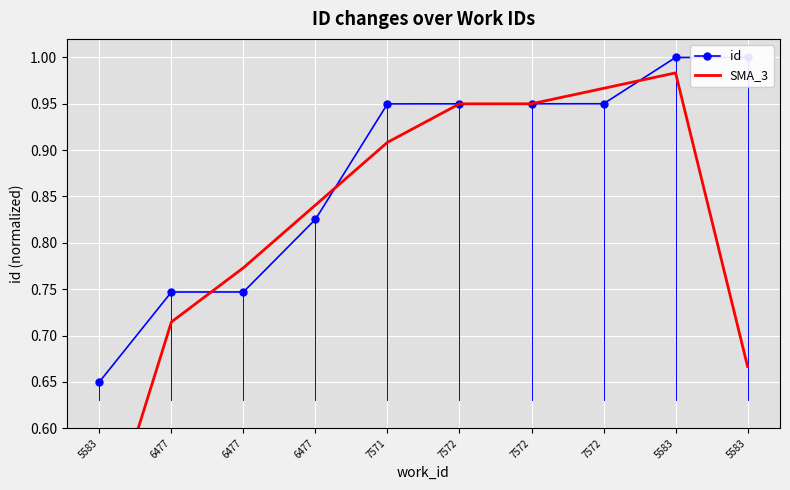

How many times do id and SMA_3 cross each other?

3